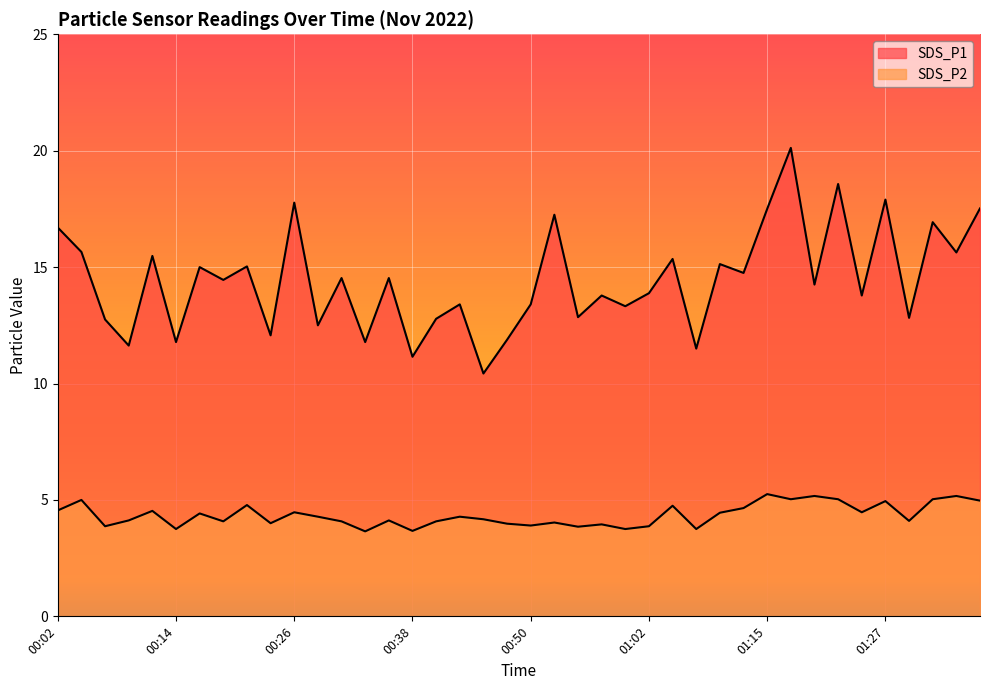

Rank the categories by SDS_P1 value from lowest to highest.

00:45, 00:38, 01:07, 00:09, 00:14, 00:33, 00:48, 00:23, 00:28, 00:06, 00:41, 01:29, 00:55, 01:00, 00:43, 00:50, 00:58, 01:24, 01:02, 01:19, 00:19, 00:31, 00:36, 01:12, 00:16, 00:21, 01:10, 01:05, 00:11, 01:34, 00:04, 00:02, 01:32, 00:53, 01:15, 01:37, 00:26, 01:27, 01:22, 01:17